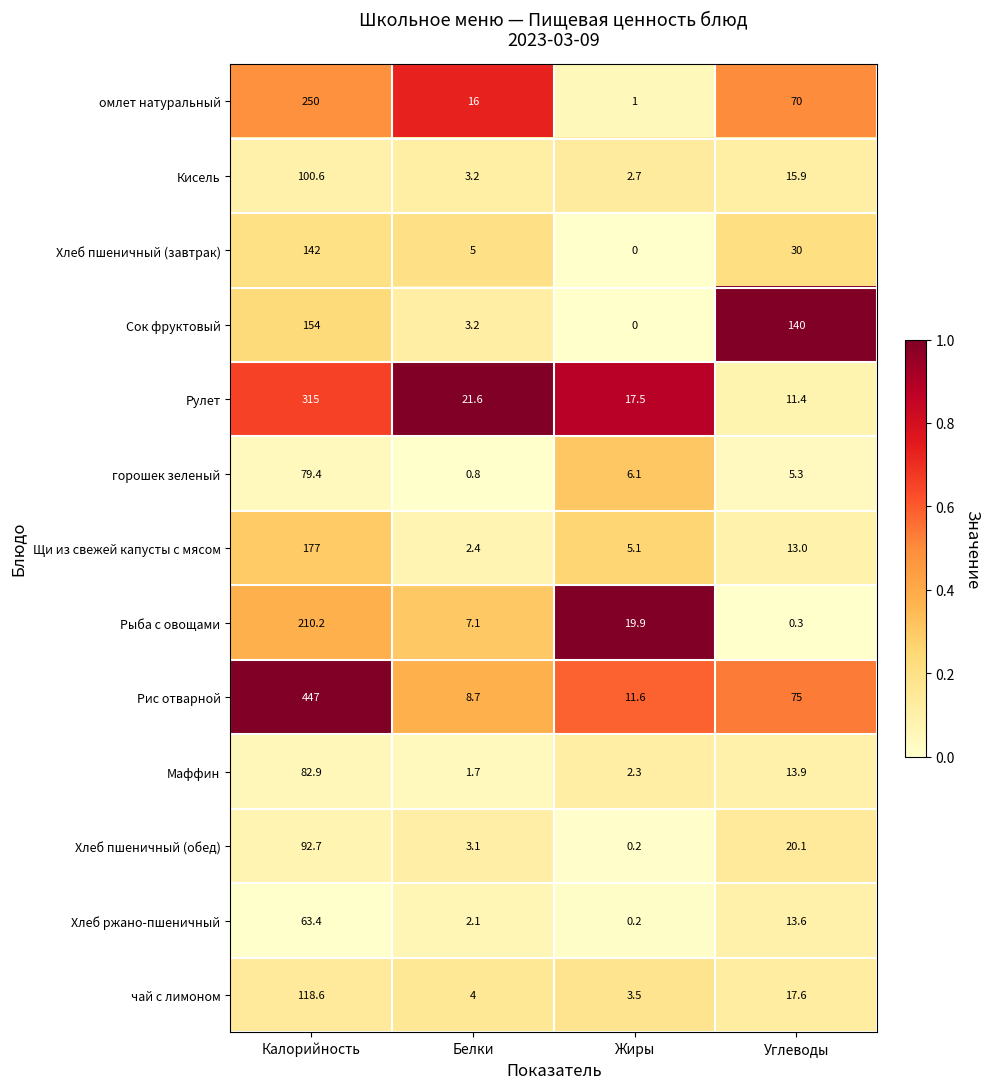

At how many categories does at least one series exceed 0?

4